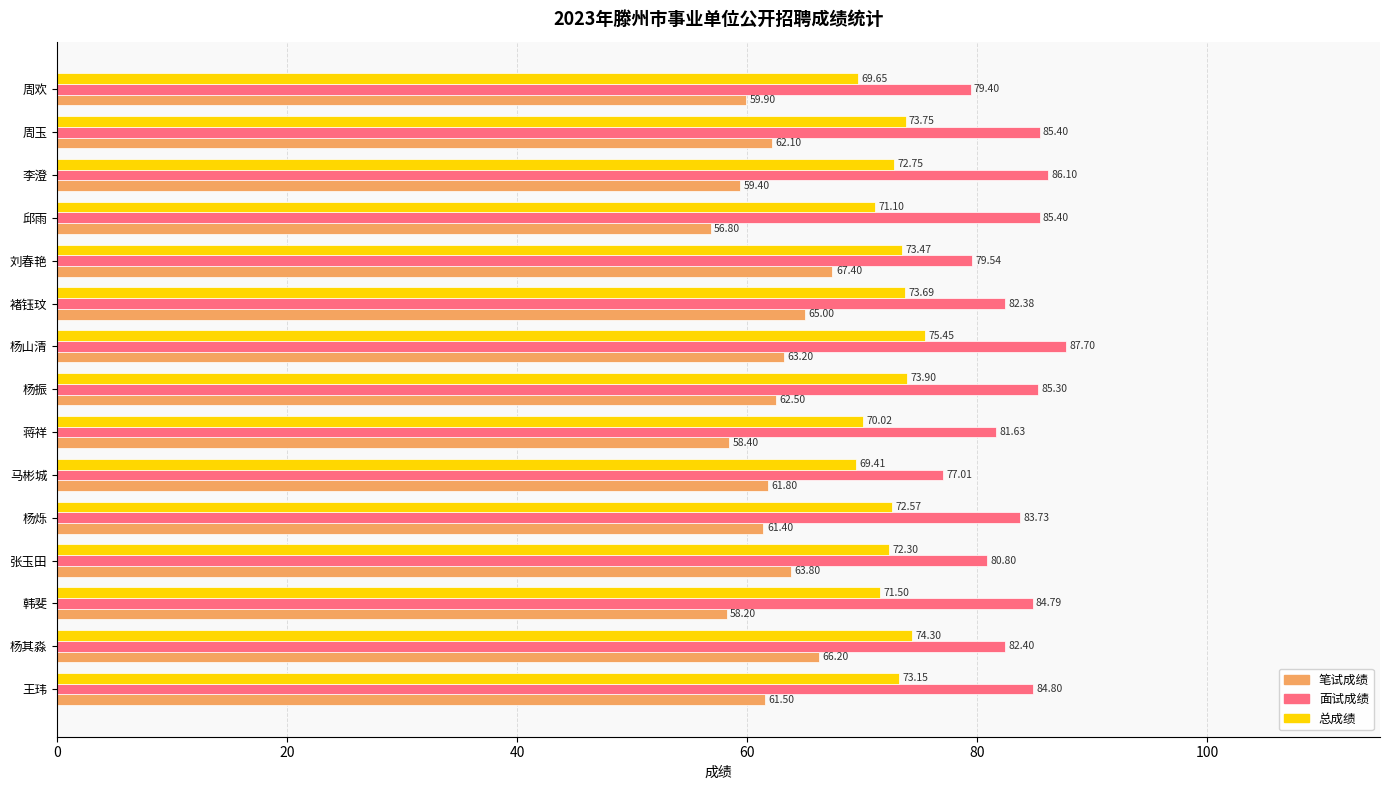

At which label is 笔试成绩 closest to 62?

周玉